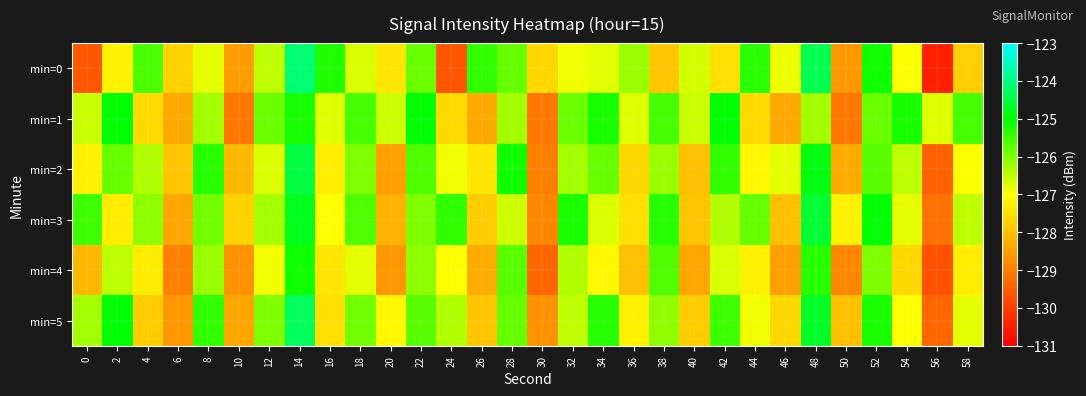

What is the smallest value displayed?

-130.5